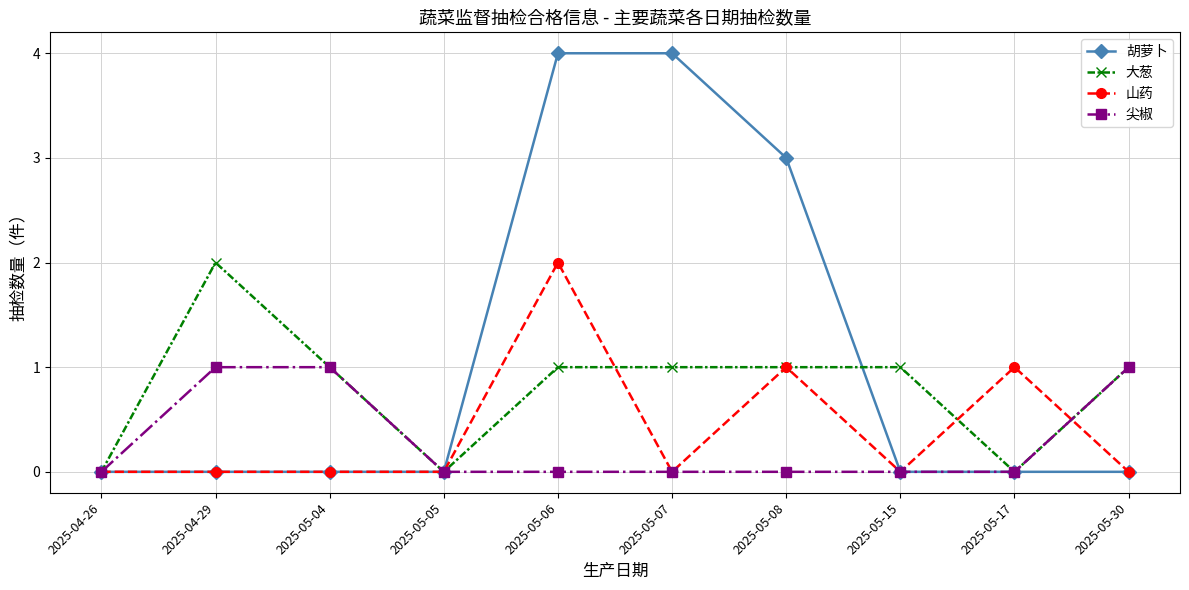

Reading left to right, what are all the values shown in this chart?

胡萝卜: 0	0	0	0	4	4	3	0	0	0
大葱: 0	2	1	0	1	1	1	1	0	1
山药: 0	0	0	0	2	0	1	0	1	0
尖椒: 0	1	1	0	0	0	0	0	0	1